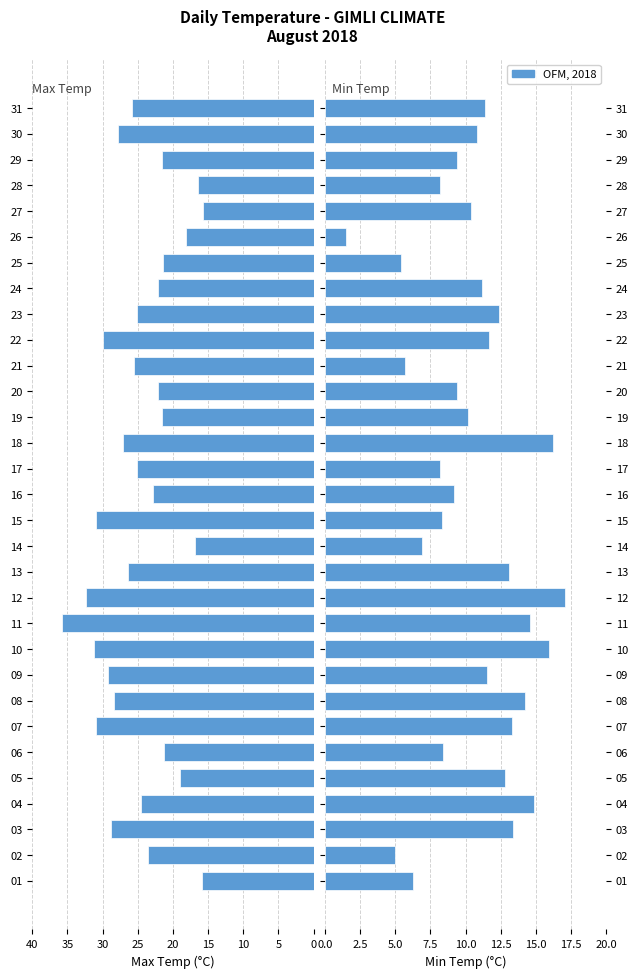

How many series are shown in this chart?

2